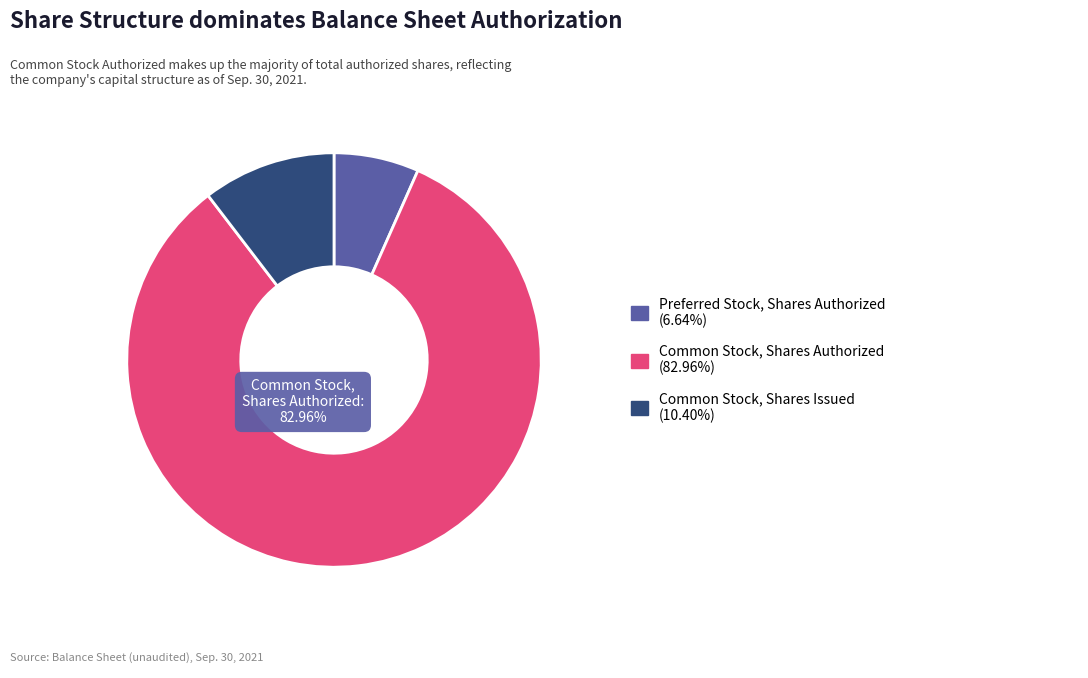

True or false: Common Stock, Shares Issued accounts for 10% of the total.

True